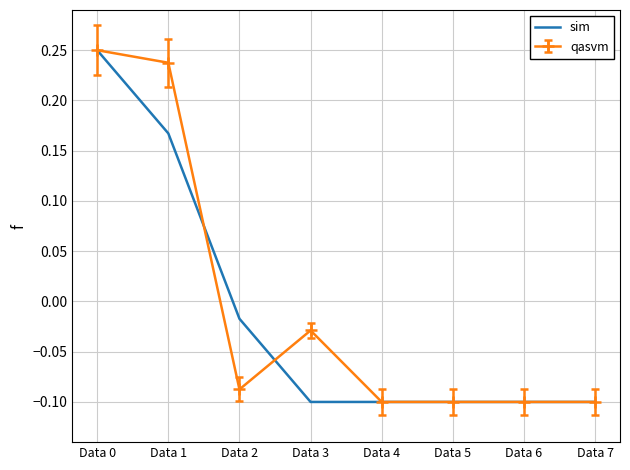

Is it true that sim equals -0.2 at Data 7?

False